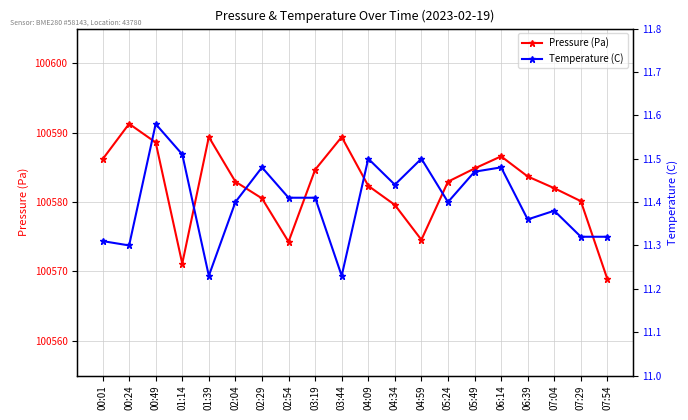

How many data points in Pressure (Pa) are less than 100582?

7